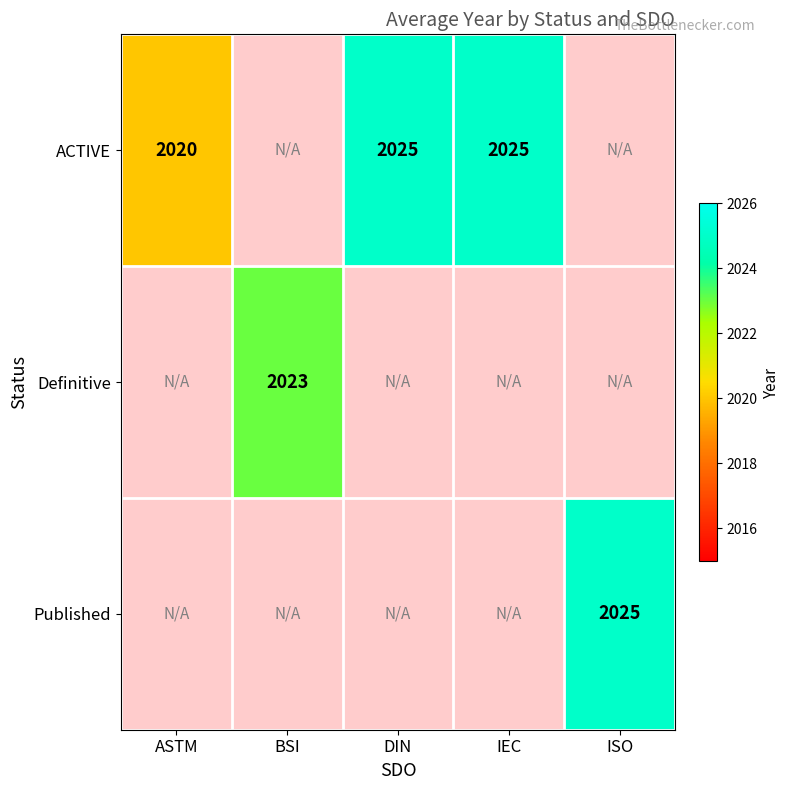

The ACTIVE series shows 2025 at IEC. True or false?

True